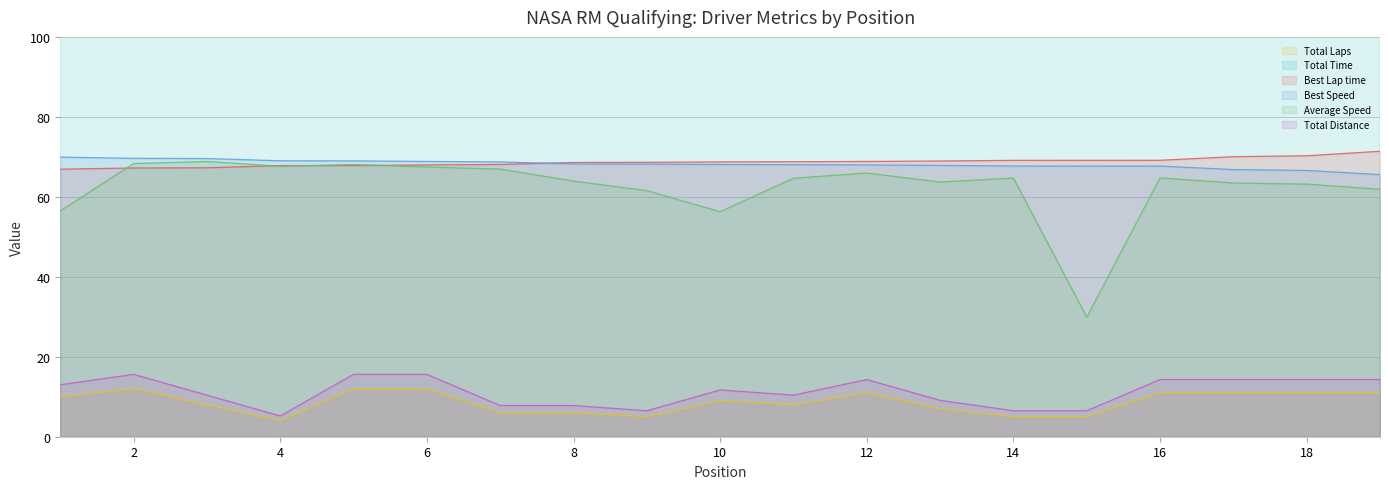

What is the minimum value shown in the chart?

4.0